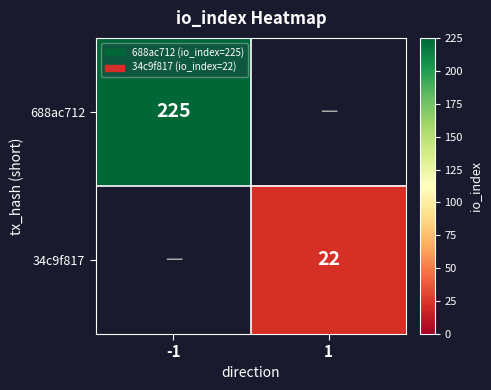

The value of 34c9f817 at 1 is 22. True or false?

True